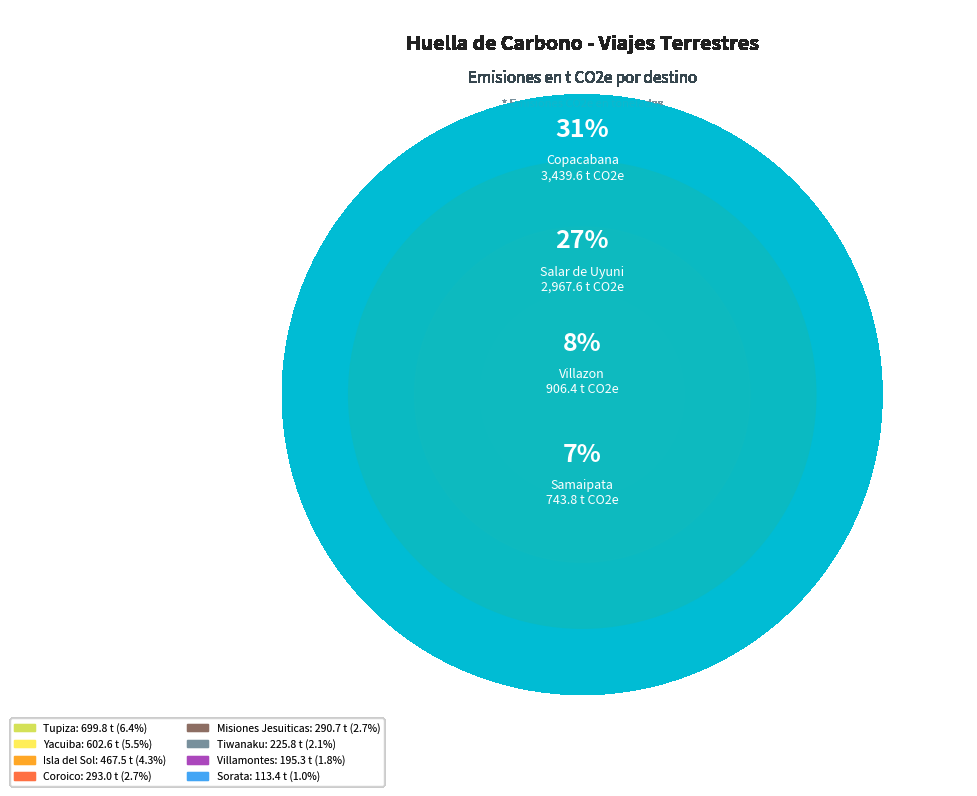

True or false: Misiones Jesuiticas accounts for 1% of the total.

False